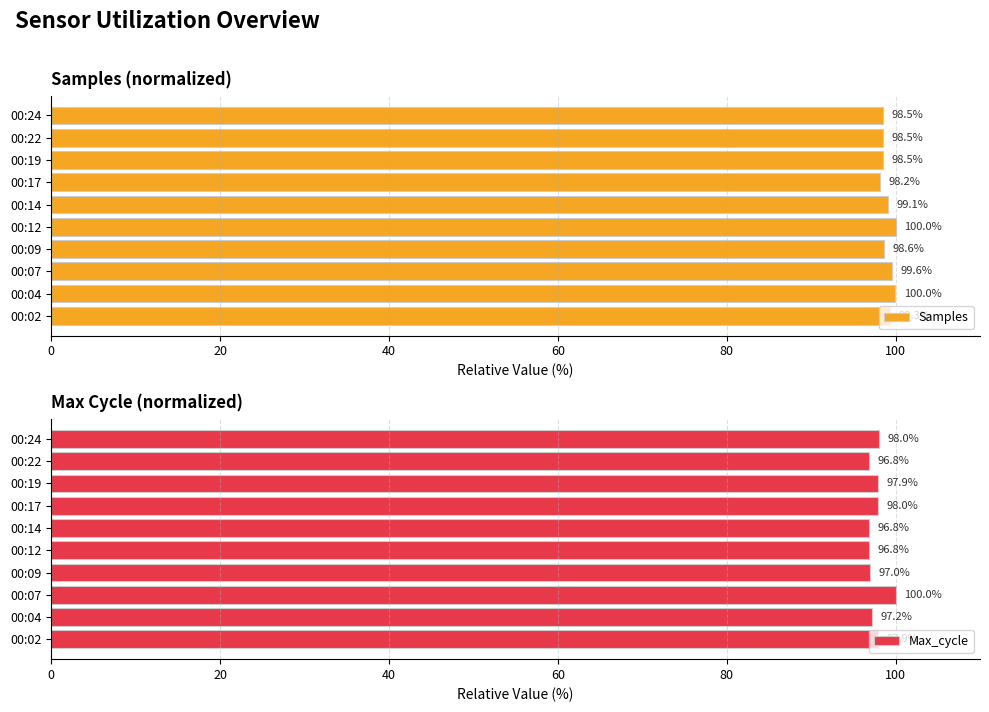

At which label does Max_cycle reach its peak?

00:07